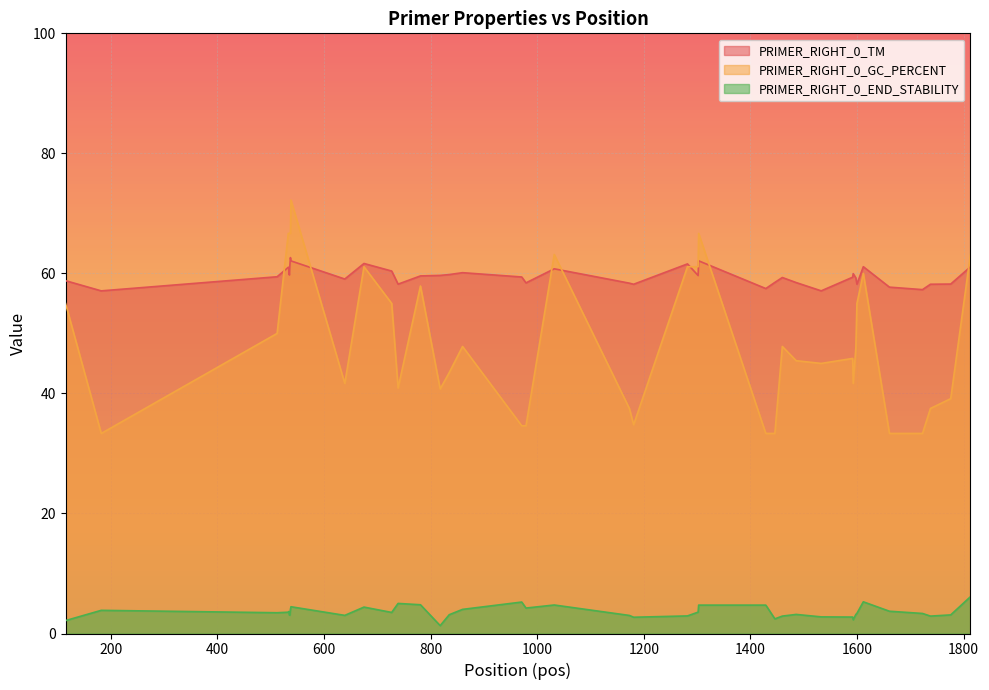

True or false: PRIMER_RIGHT_0_END_STABILITY and PRIMER_RIGHT_0_GC_PERCENT cross at least once.

False